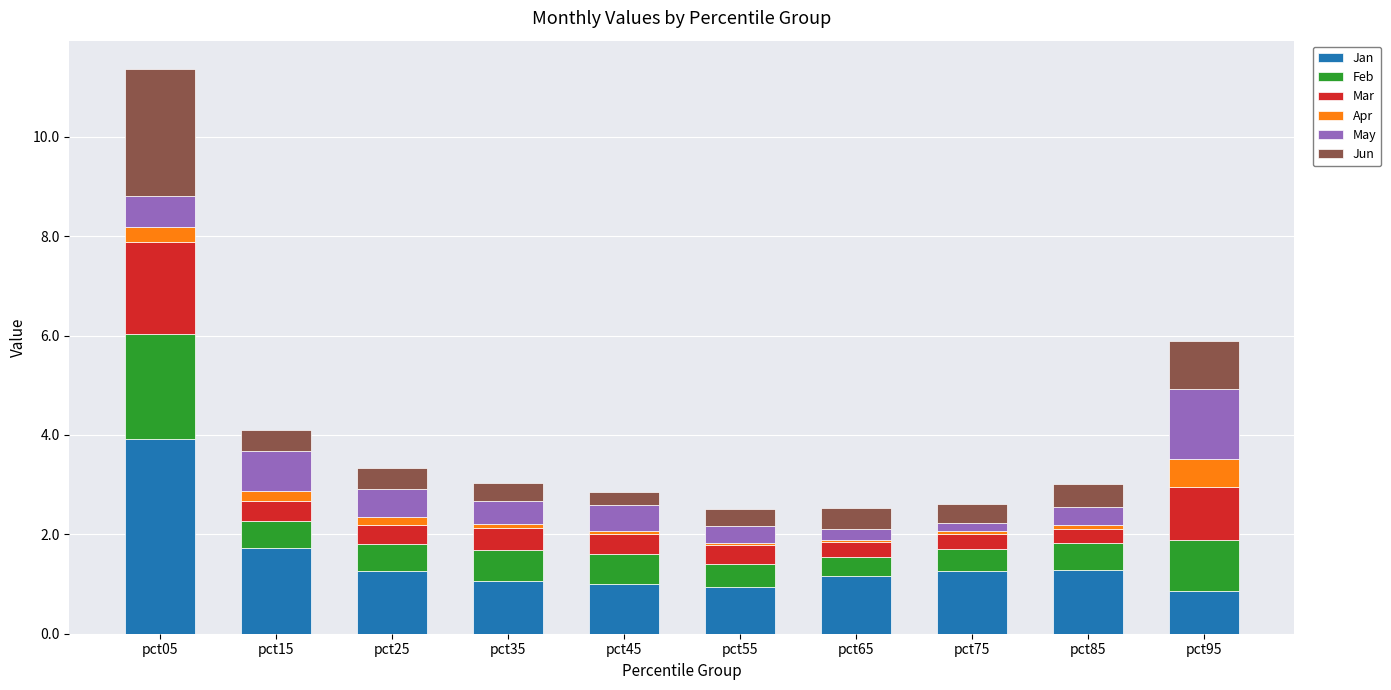

What is the total value across all series at pct95?

5.9